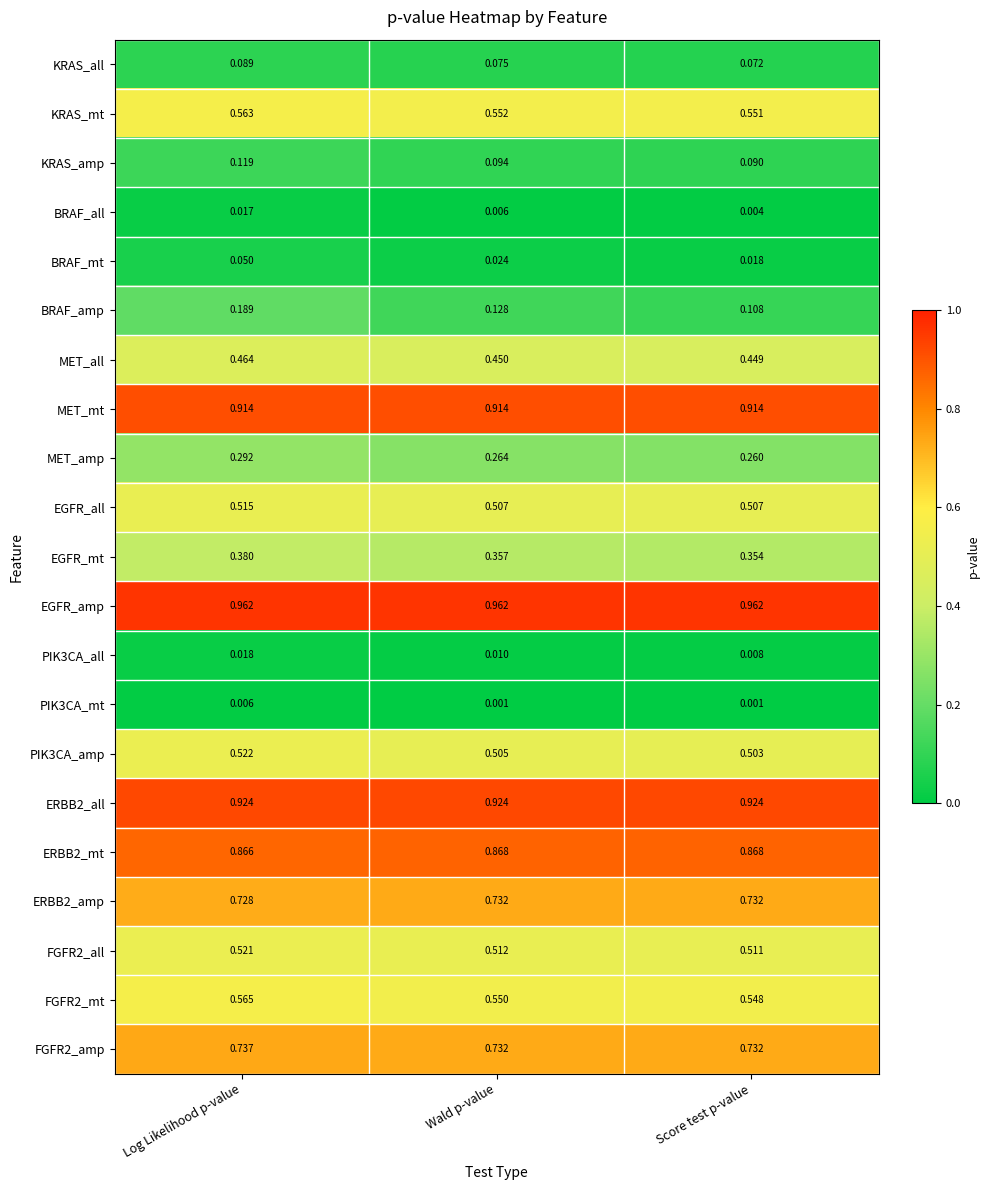

Rank the categories by FGFR2_all value from highest to lowest.

Log Likelihood p-value, Wald p-value, Score test p-value